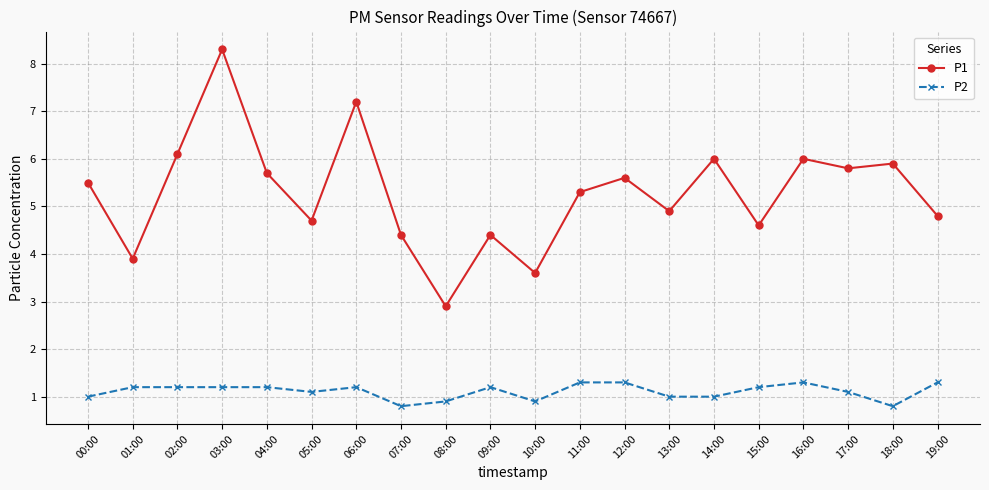

True or false: P2 and P1 cross at least once.

False